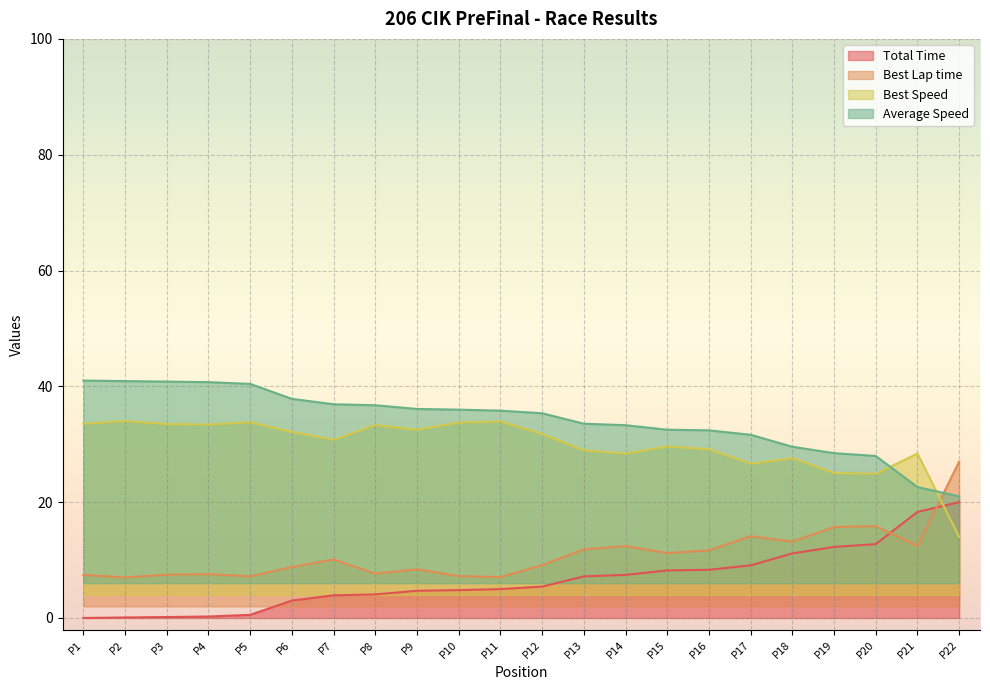

True or false: Total Time and Average Speed cross at least once.

False